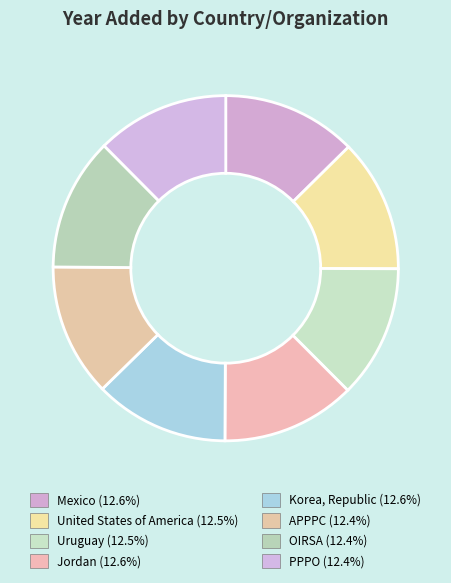

Which slice is the smallest?

OIRSA